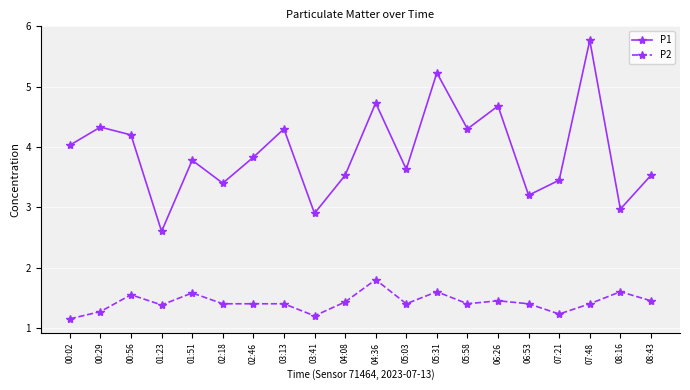

At how many categories does at least one series exceed 1?

20